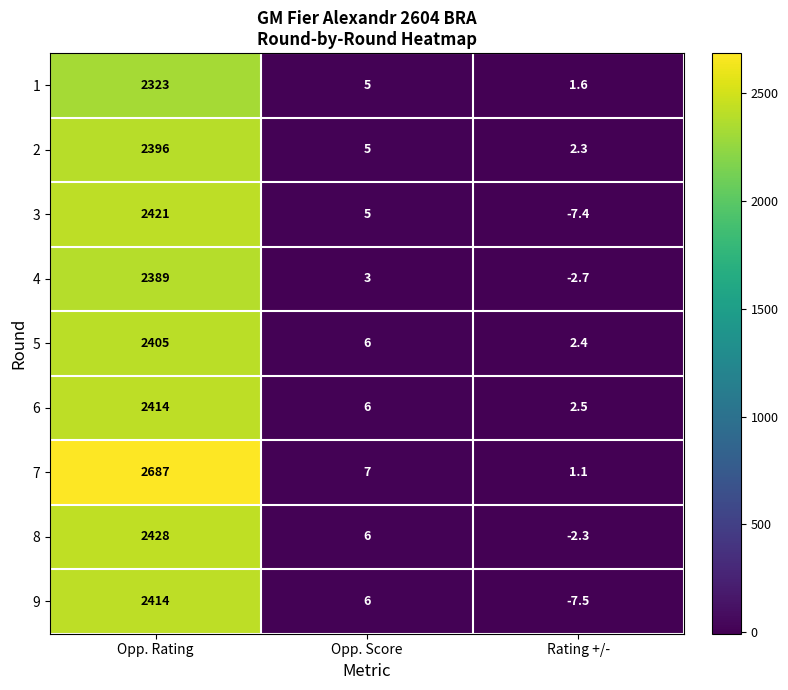

At which label does 4 first exceed 3?

Opp. Rating